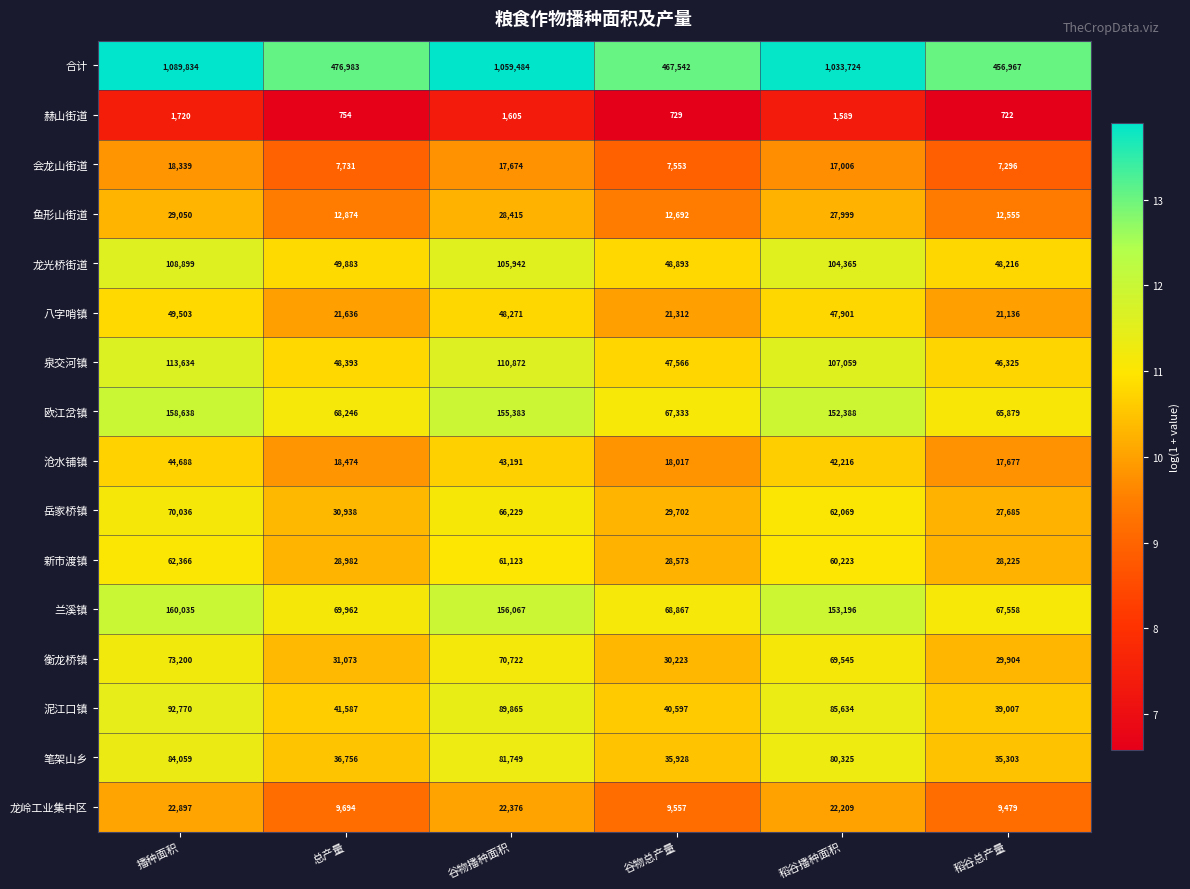

Read the 新市渡镇 value at 总产量.

28982